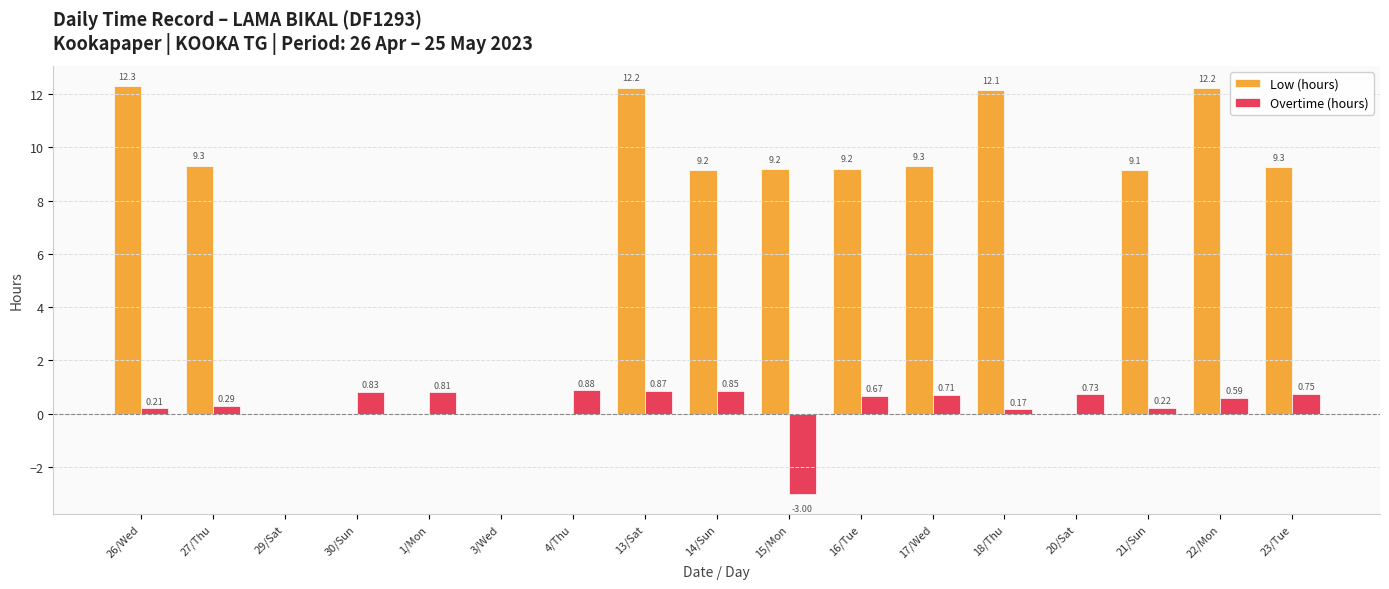

What is the sum of the Overtime (hours) values at 18/Thu and 26/Wed?

0.4